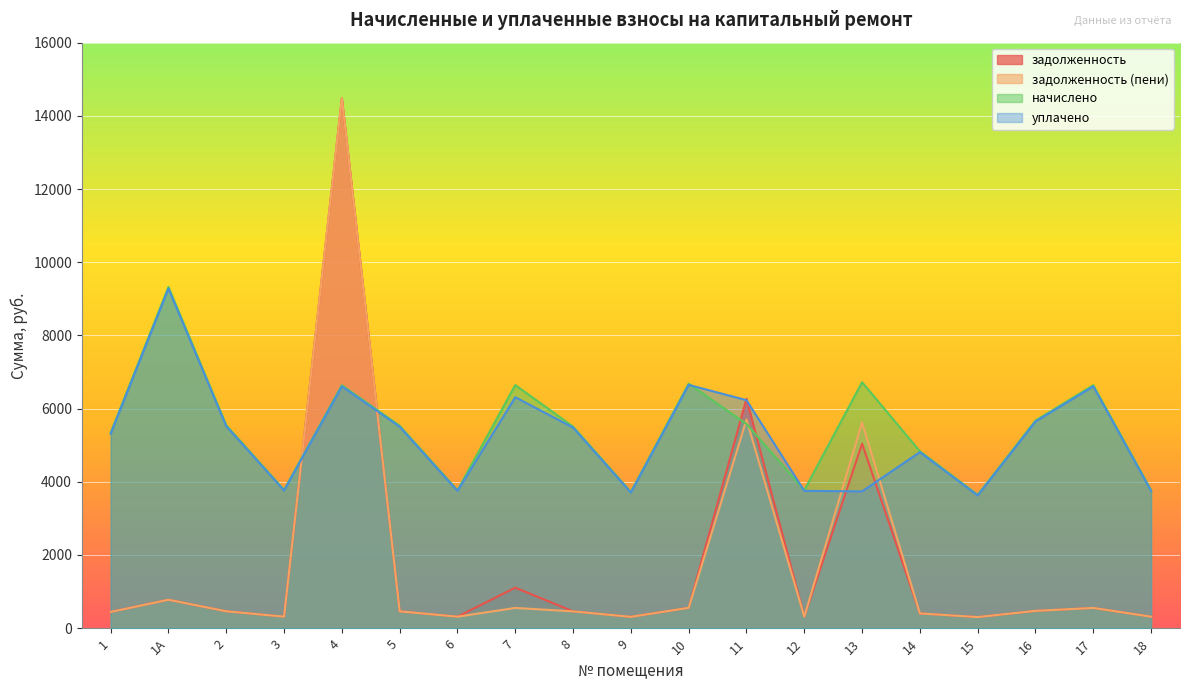

What are all the series names shown in the legend?

задолженность, задолженность (пени), начислено, уплачено